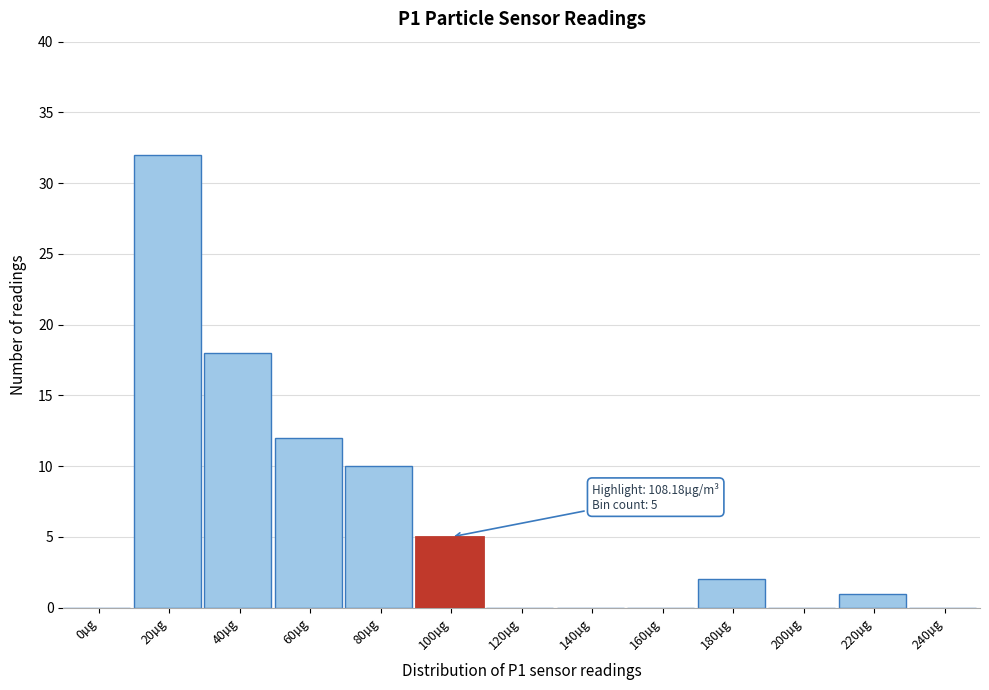

Reading right to left, transcribe all the data shown in this chart.

240µg=0	220µg=1	200µg=0	180µg=2	160µg=0	140µg=0	120µg=0	100µg=5	80µg=10	60µg=12	40µg=18	20µg=32	0µg=0